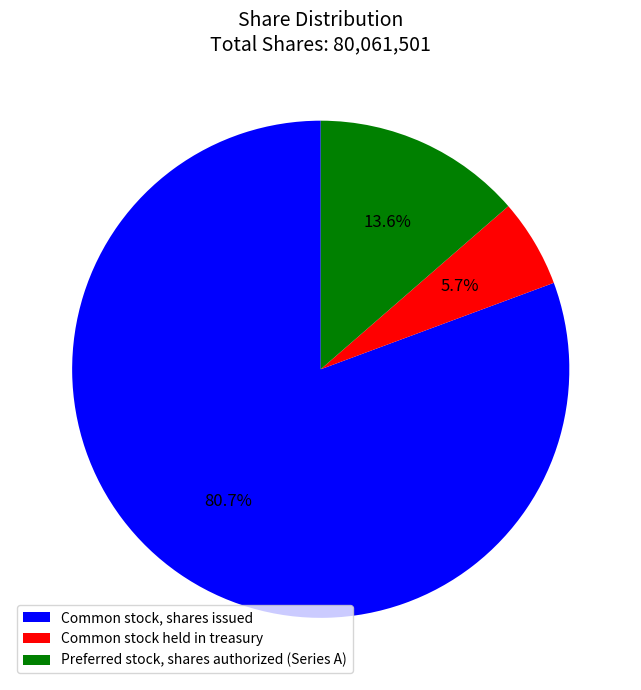

Which category has the biggest portion of the pie?

Common stock, shares issued